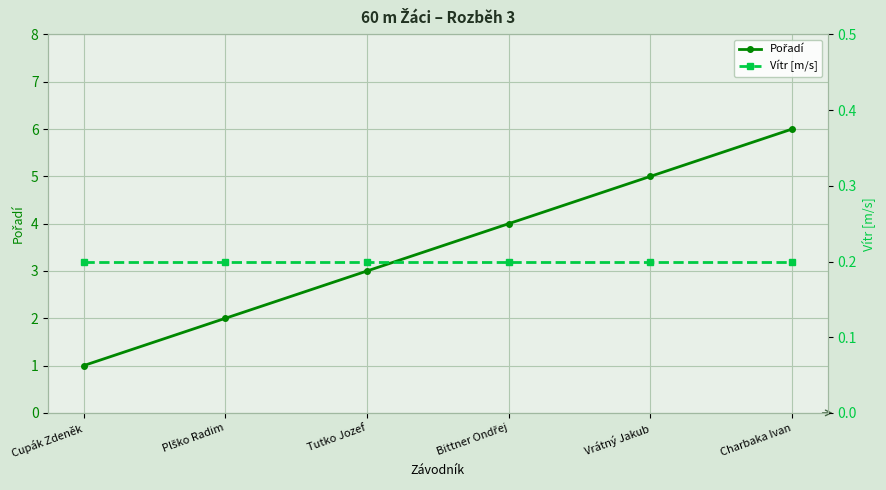

The Pořadí series shows 0.5 at Cupák Zdeněk. True or false?

False